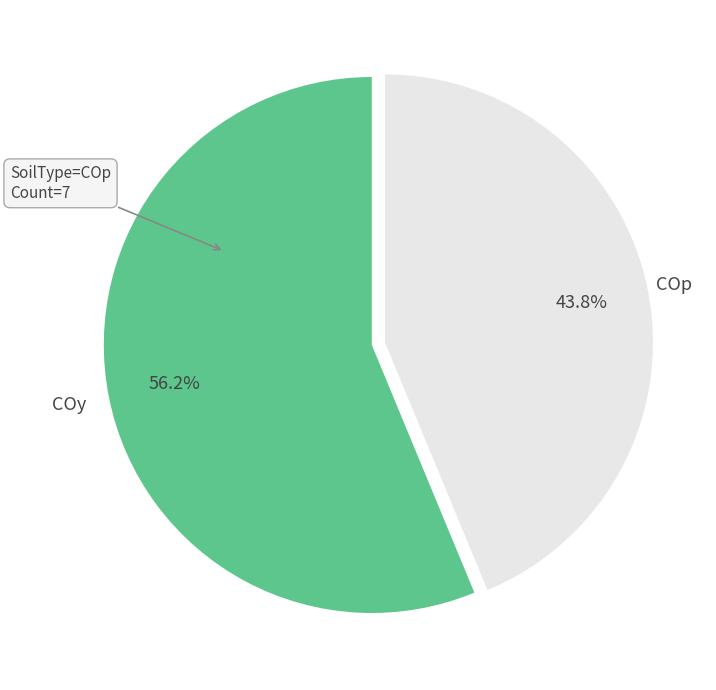

Which has a higher value, COp or COy?

COy